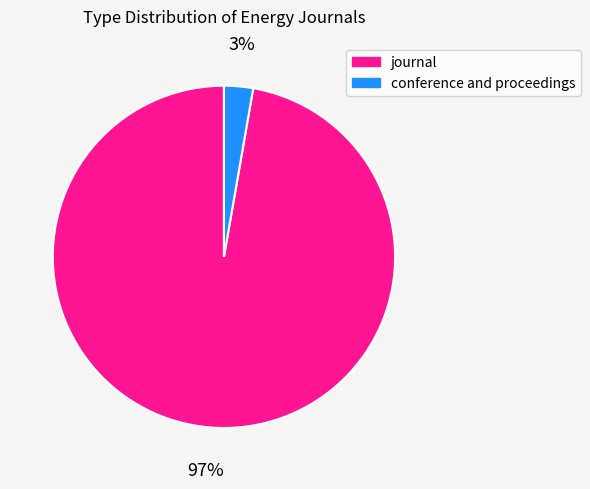

Rank the categories by value from lowest to highest.

conference and proceedings, journal